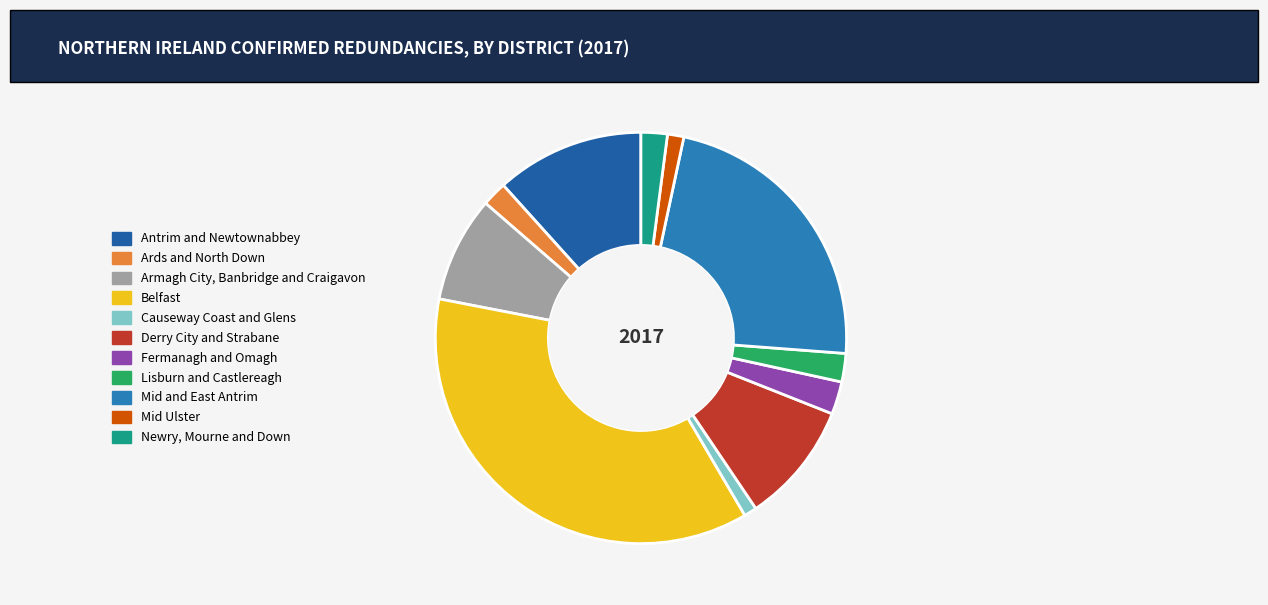

Which category has the biggest portion of the pie?

Belfast